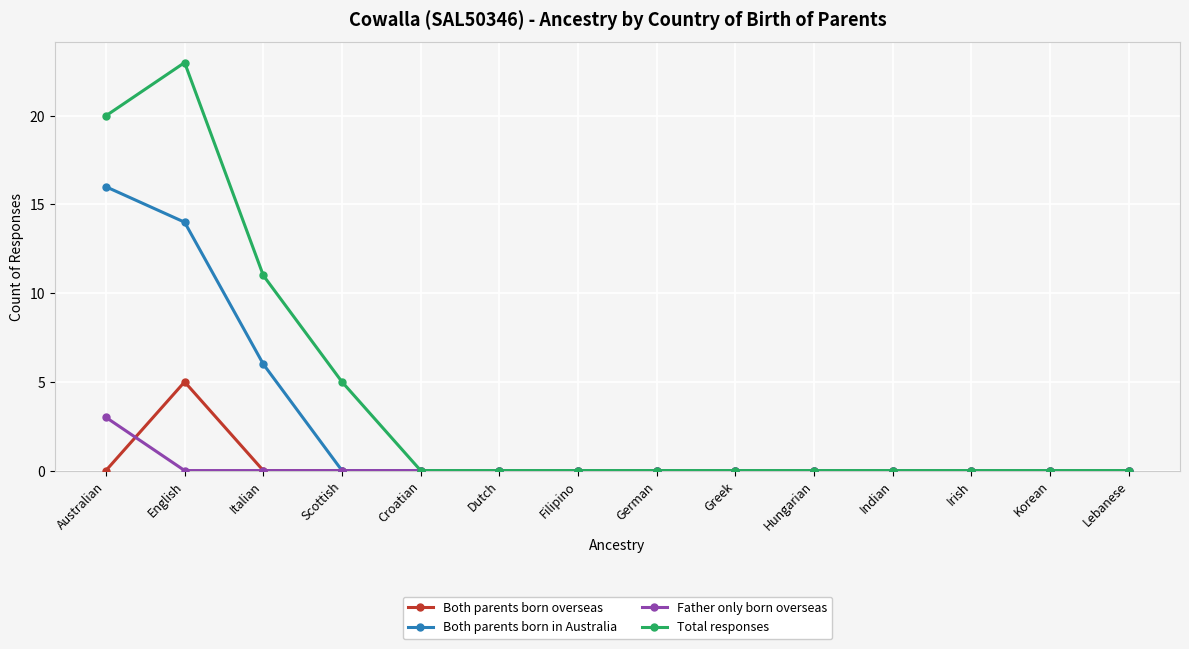

Reading right to left, extract all data points from this chart.

Both parents born overseas: 0	0	0	0	0	0	0	0	0	0	0	0	5	0
Both parents born in Australia: 0	0	0	0	0	0	0	0	0	0	0	6	14	16
Father only born overseas: 0	0	0	0	0	0	0	0	0	0	0	0	0	3
Total responses: 0	0	0	0	0	0	0	0	0	0	5	11	23	20